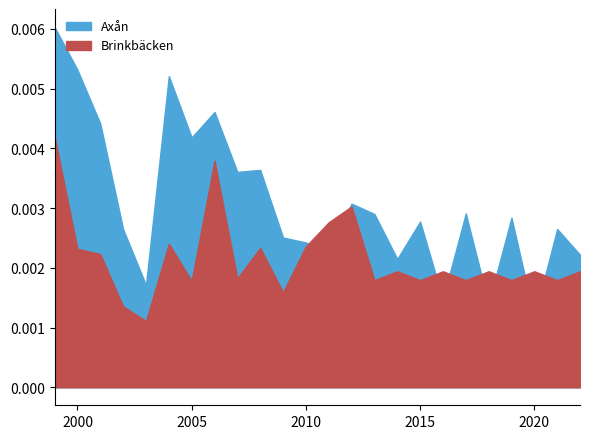

At which category does the chart reach its peak across all series?

1999